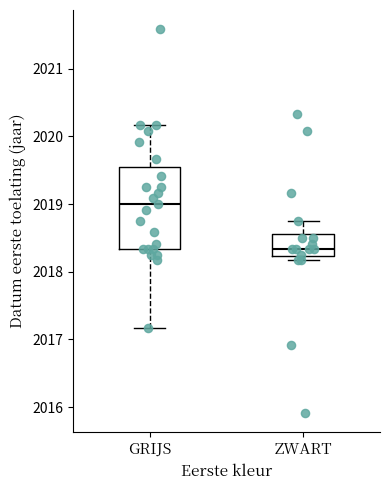

Which box has the lowest median line?

ZWART